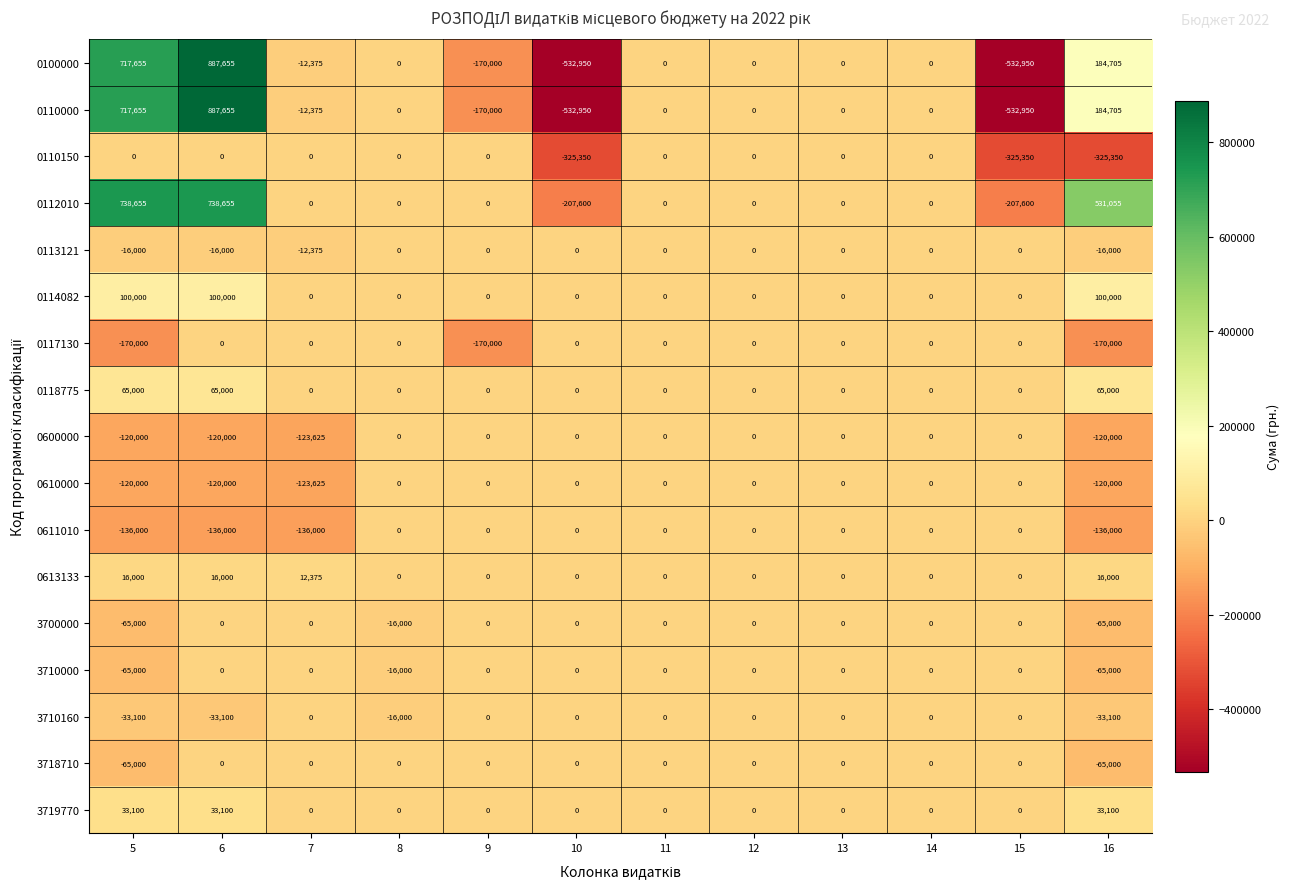

How many values in 0613133 are above zero?

4